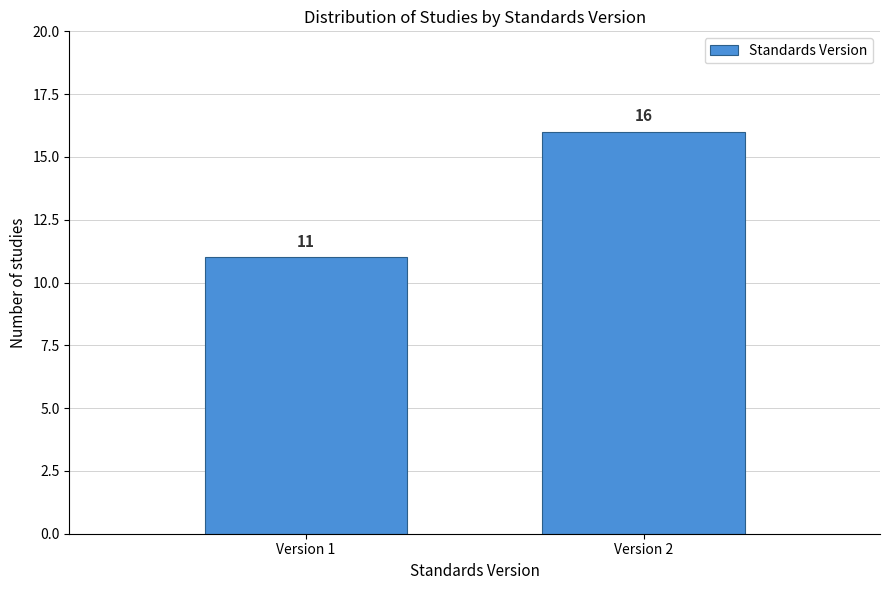

Reading left to right, extract all data points from this chart.

11	16